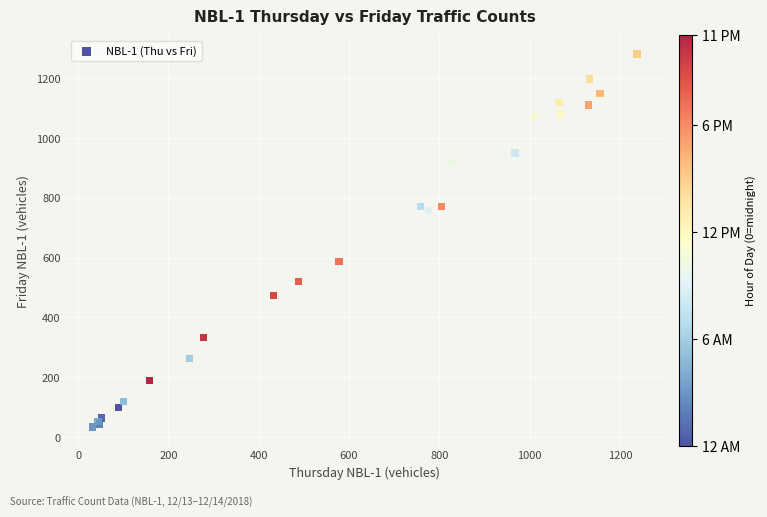

What Y value in the scatter plot is closest to 657?

587